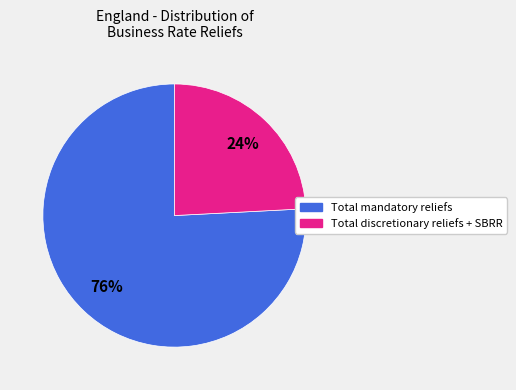

To the nearest percent, what is the difference between the largest and smallest slice percentages?

52%